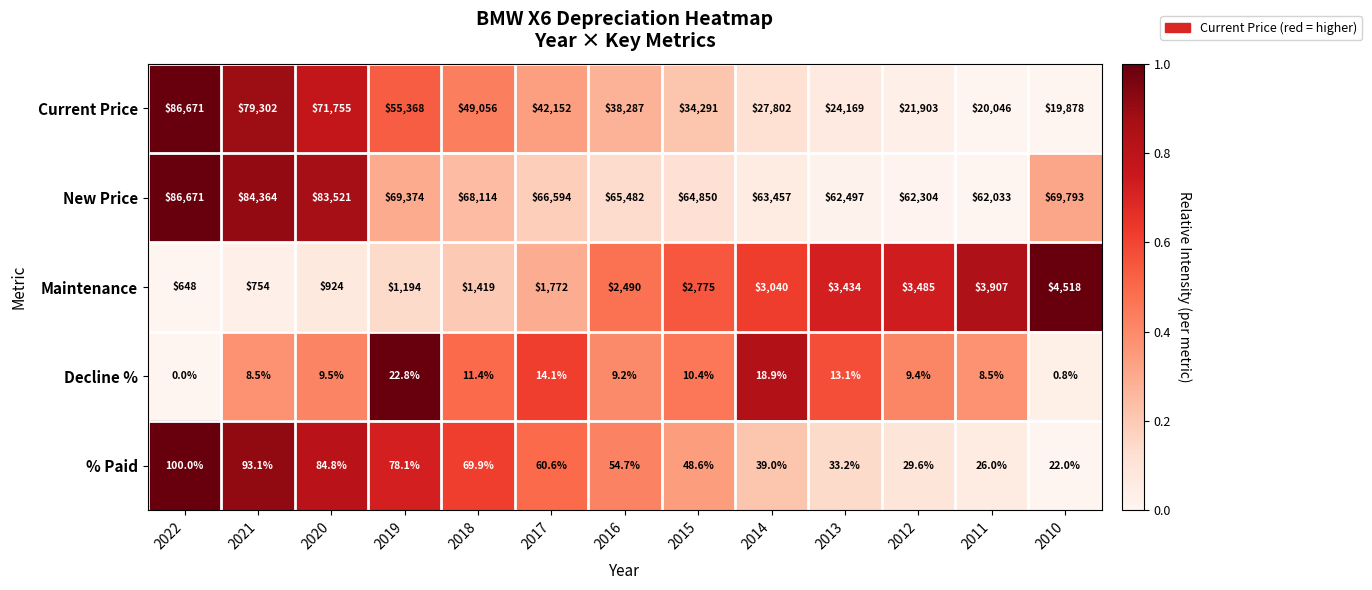

Which label corresponds to the smallest value in the chart?

2022